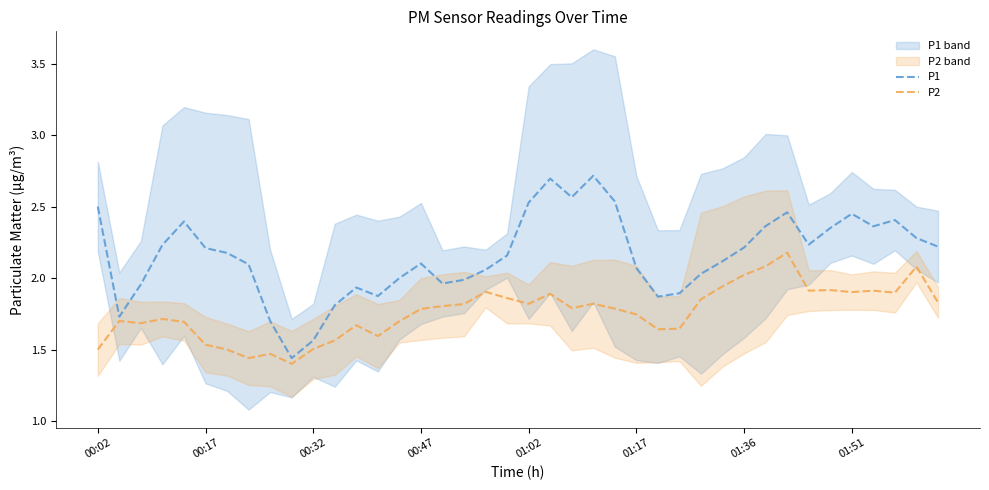

True or false: P1 and P2 intersect in this chart.

False